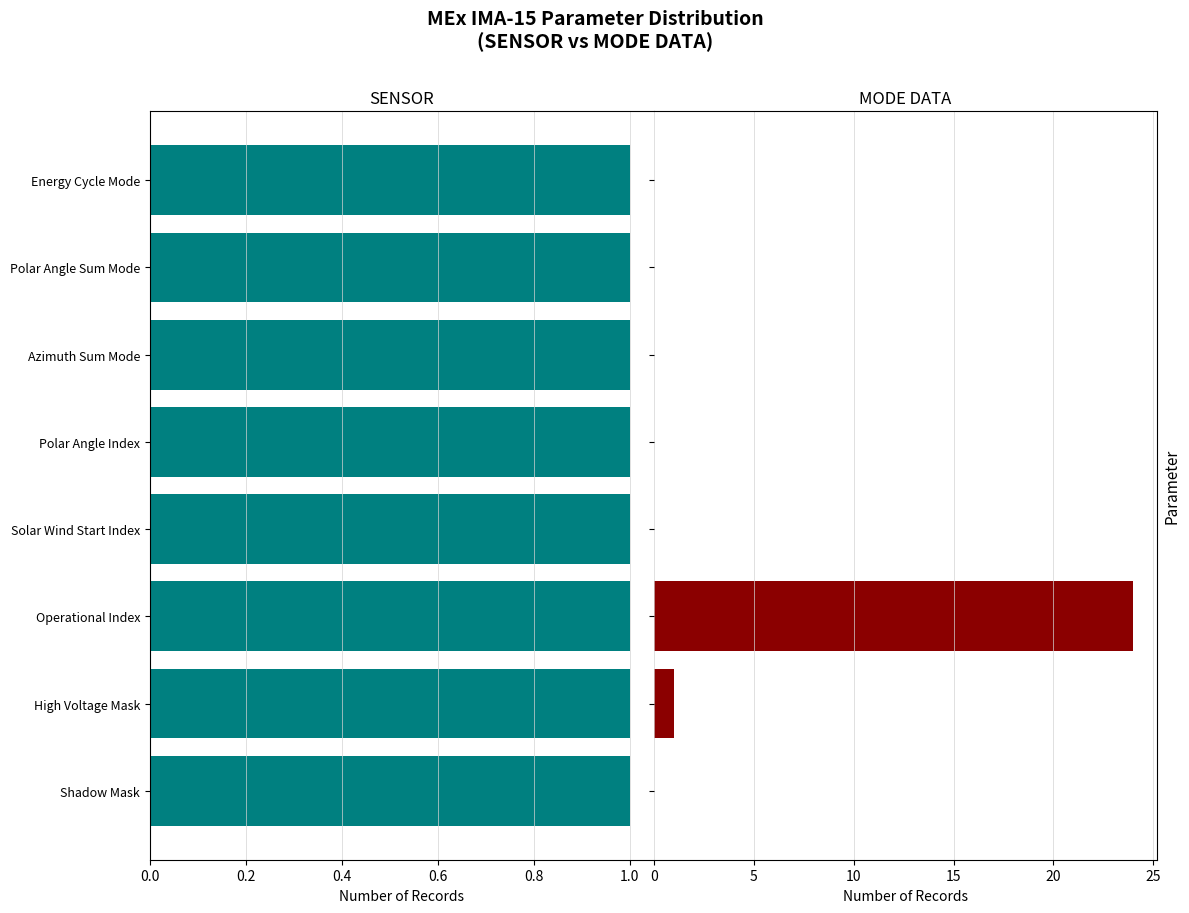

What are all the series names shown in the legend?

SENSOR, MODE DATA